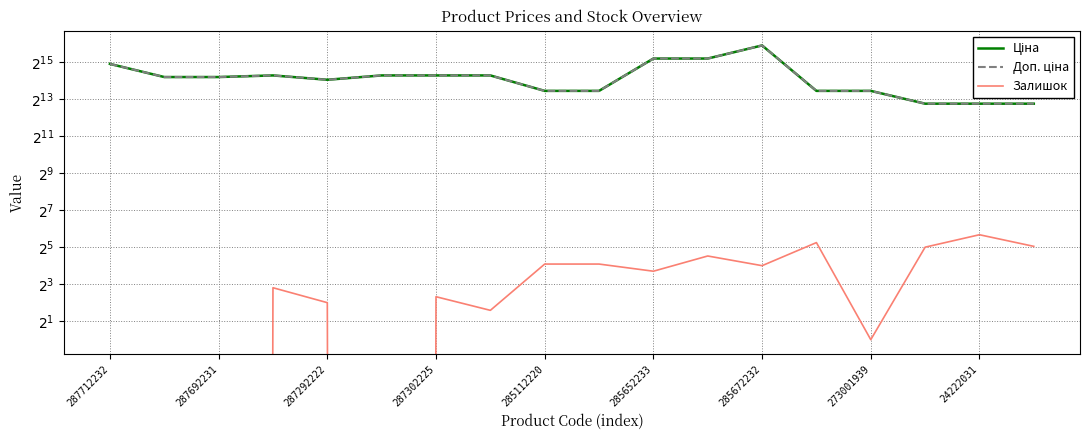

Where does the Доп. ціна series first go above 18796?

287712232